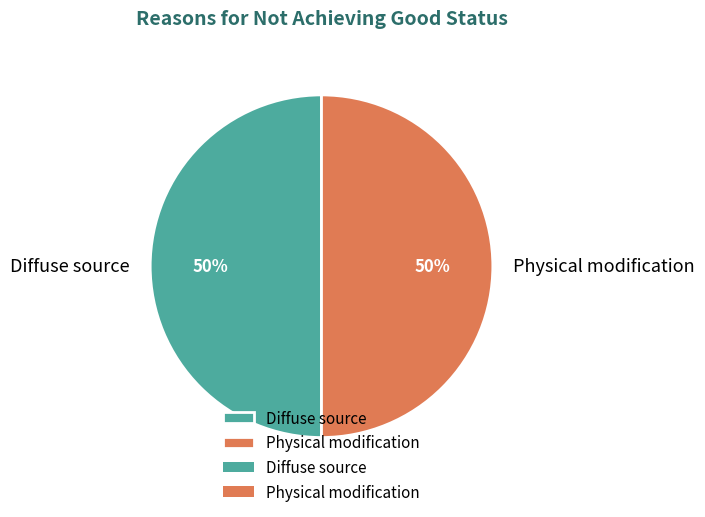

Combined, do Diffuse source and Physical modification account for over 50%?

Yes